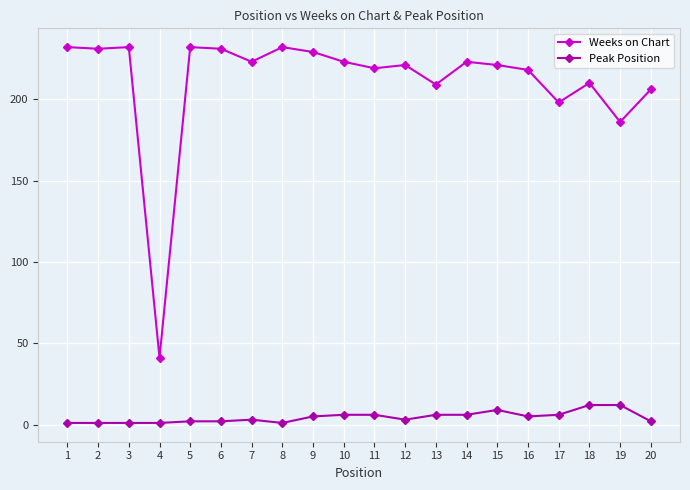

What is the sum of all Weeks on Chart values?

4217